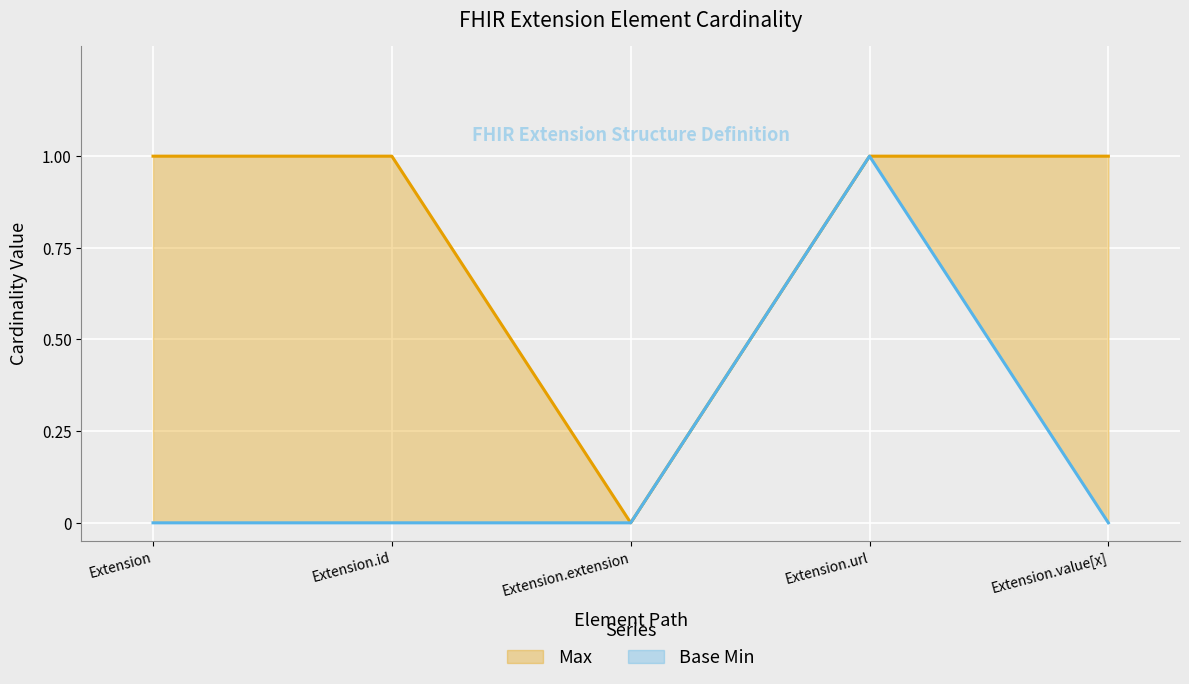

True or false: Max (line) has more than 1 points higher than both neighbors.

False